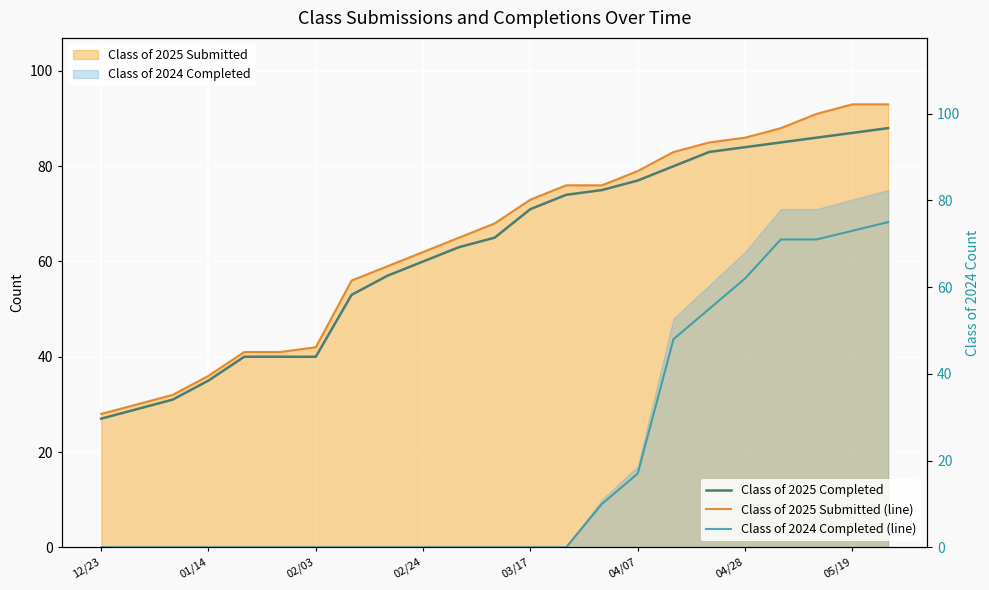

Which series has the largest range (max minus min)?

Class of 2024 Completed (line)